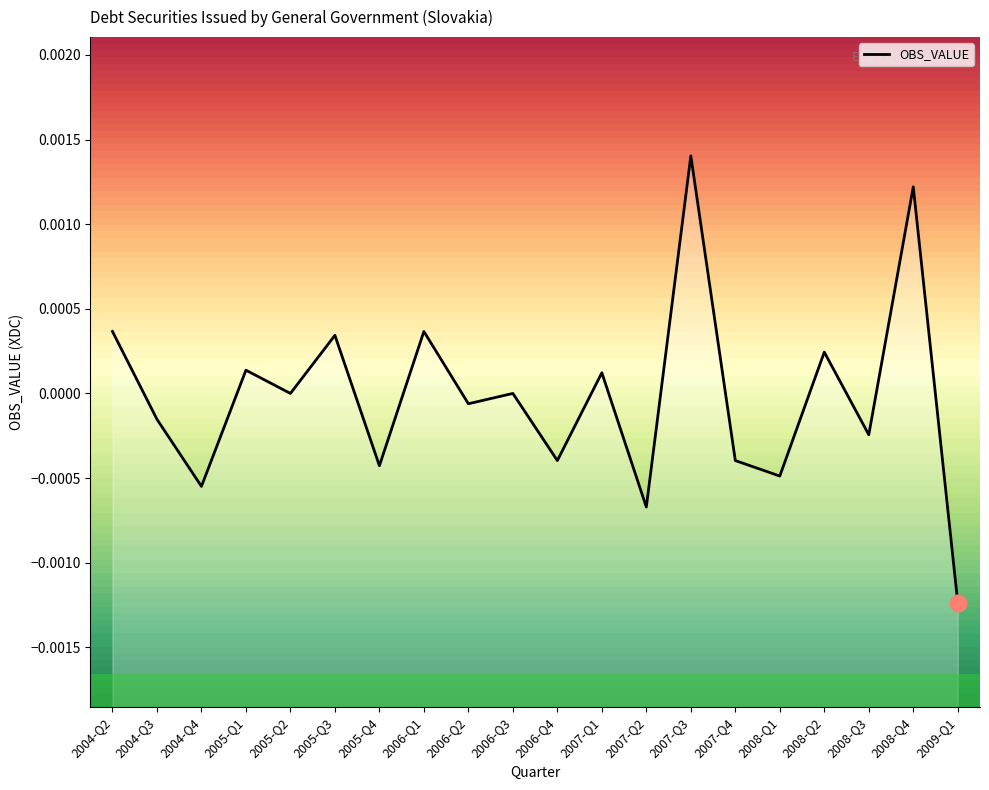

Reading left to right, what are all the values shown in this chart?

2004-Q2=0.0	2004-Q3=-0.0	2004-Q4=-0.0	2005-Q1=0.0	2005-Q2=0.0	2005-Q3=0.0	2005-Q4=-0.0	2006-Q1=0.0	2006-Q2=-0.0	2006-Q3=0.0	2006-Q4=-0.0	2007-Q1=0.0	2007-Q2=-0.0	2007-Q3=0.0	2007-Q4=-0.0	2008-Q1=-0.0	2008-Q2=0.0	2008-Q3=-0.0	2008-Q4=0.0	2009-Q1=-0.0